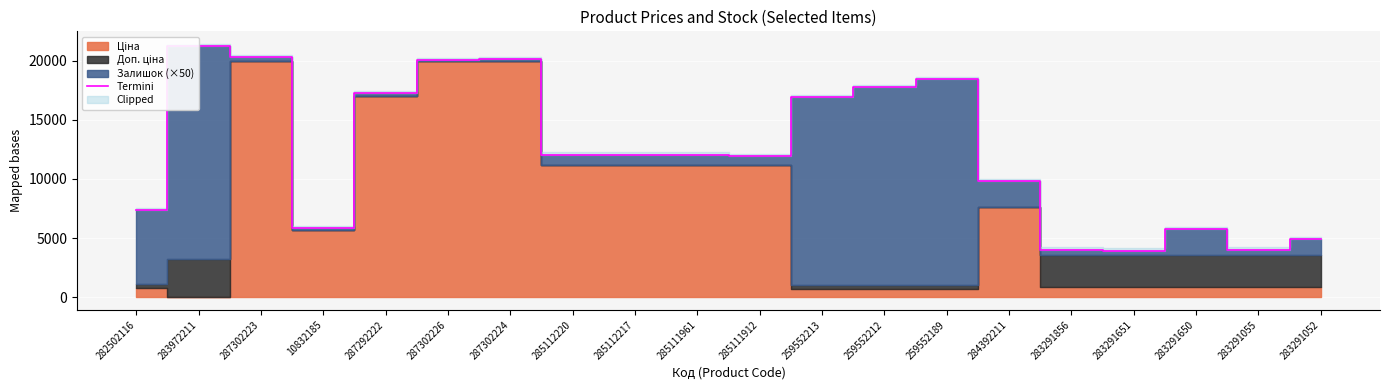

List the labels in order of value, largest first.

283972211, 287302223, 287302224, 287302226, 259552189, 259552212, 287292222, 259552213, 285112220, 285112217, 285111961, 285111912, 284392211, 282502116, 10832185, 283291650, 283291052, 283291856, 283291055, 283291651